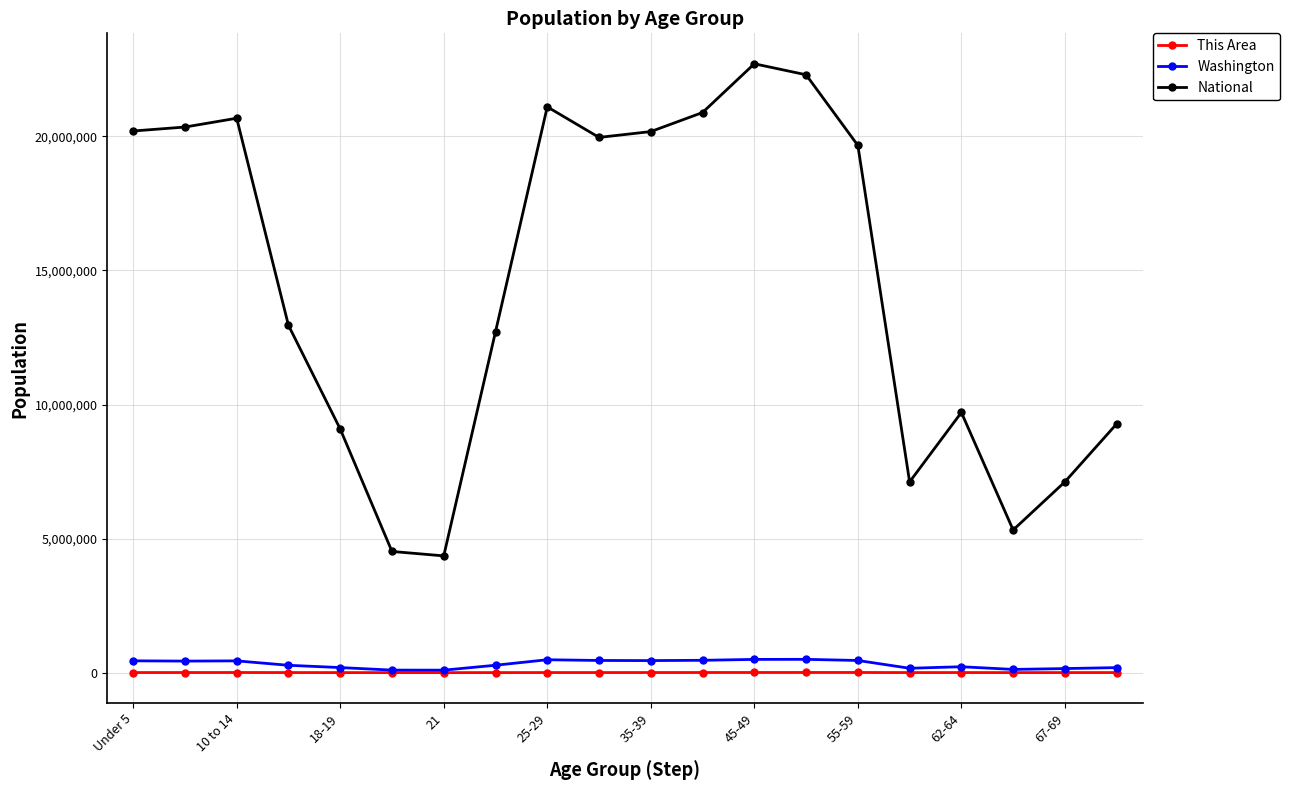

Which series has the widest spread of values?

National